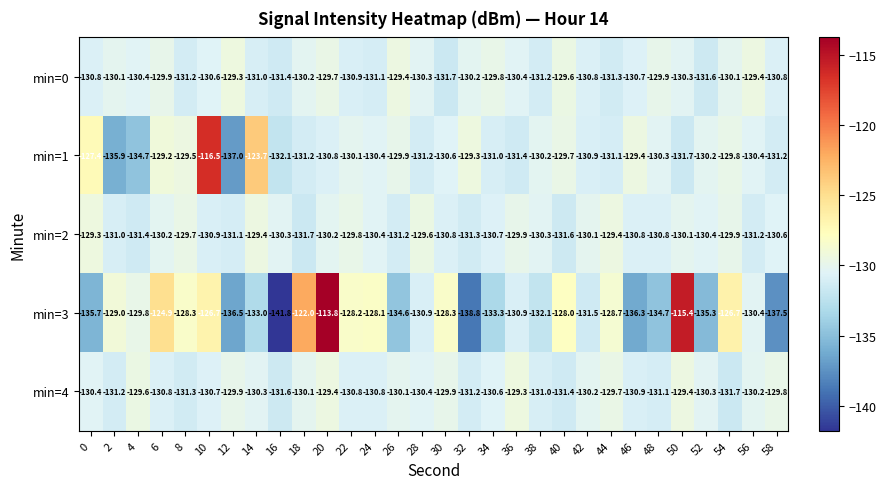

The min=0 series shows -130.8 at 42. True or false?

True